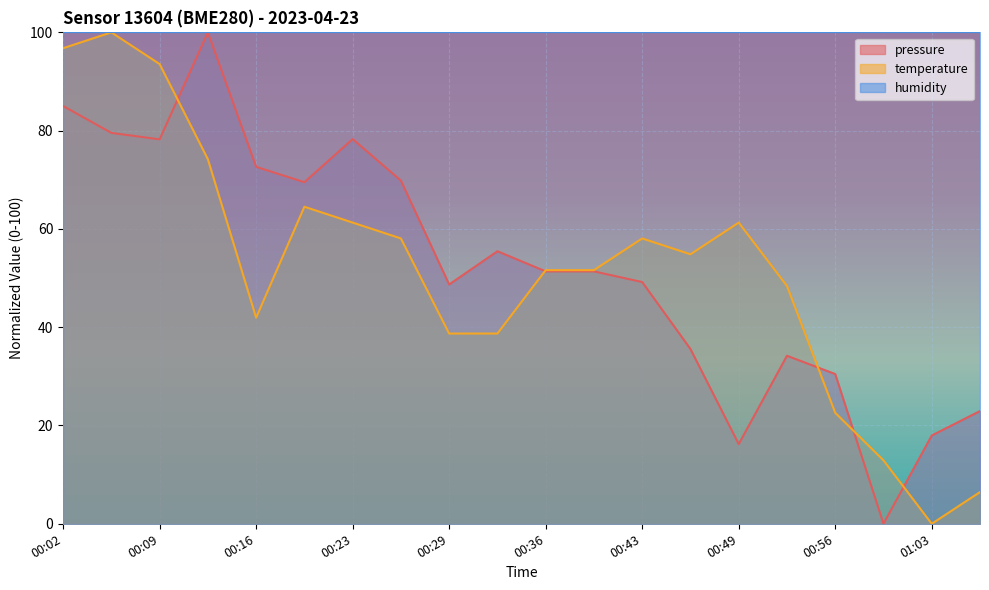

List the labels in order of temperature value, largest first.

00:06, 00:02, 00:09, 00:12, 00:19, 00:23, 00:49, 00:26, 00:43, 00:46, 00:36, 00:39, 00:53, 00:16, 00:29, 00:33, 00:56, 01:00, 01:06, 01:03